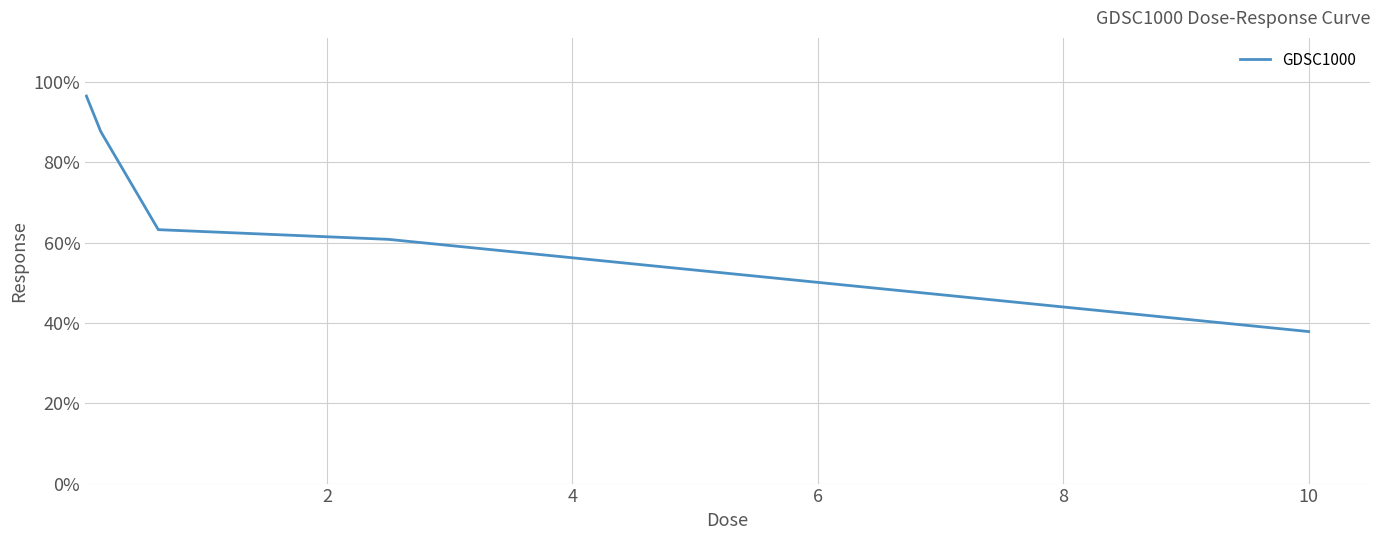

What is the difference between the maximum and minimum values?

58.6